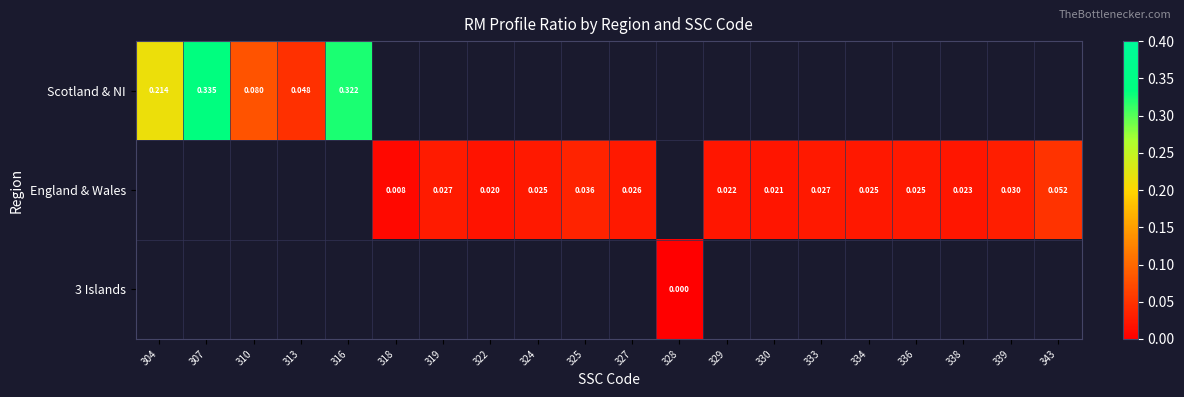

List the labels in order of 3 Islands value, smallest first.

304, 307, 310, 313, 316, 318, 319, 322, 324, 325, 327, 328, 329, 330, 333, 334, 336, 338, 339, 343